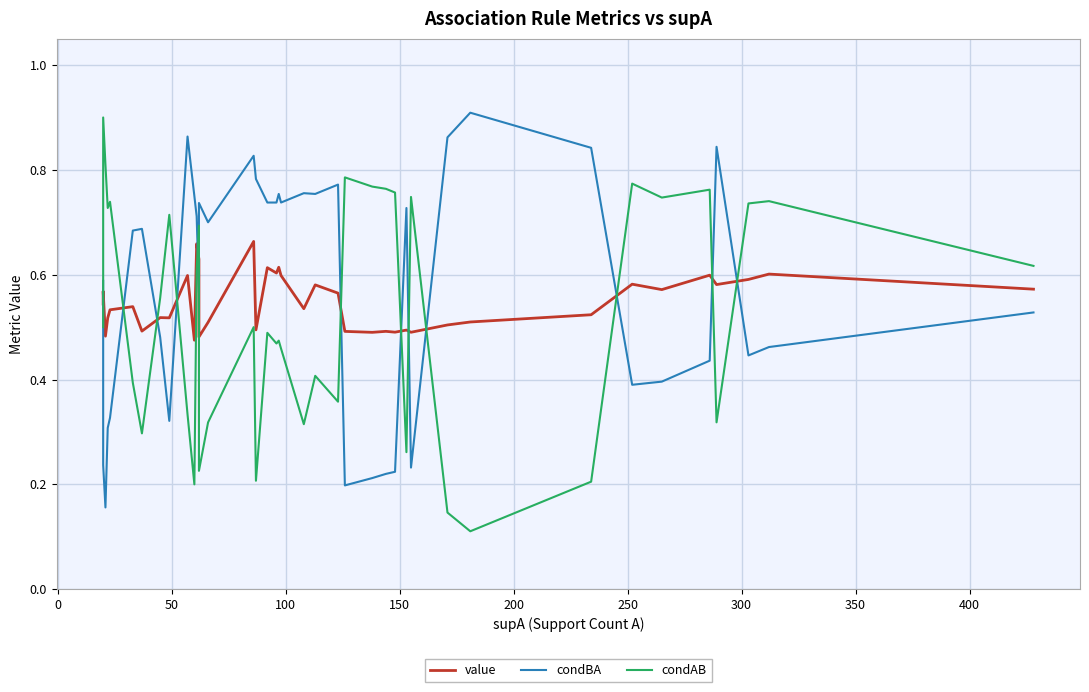

What is the value of the condAB point at the 14th from the left?

0.2